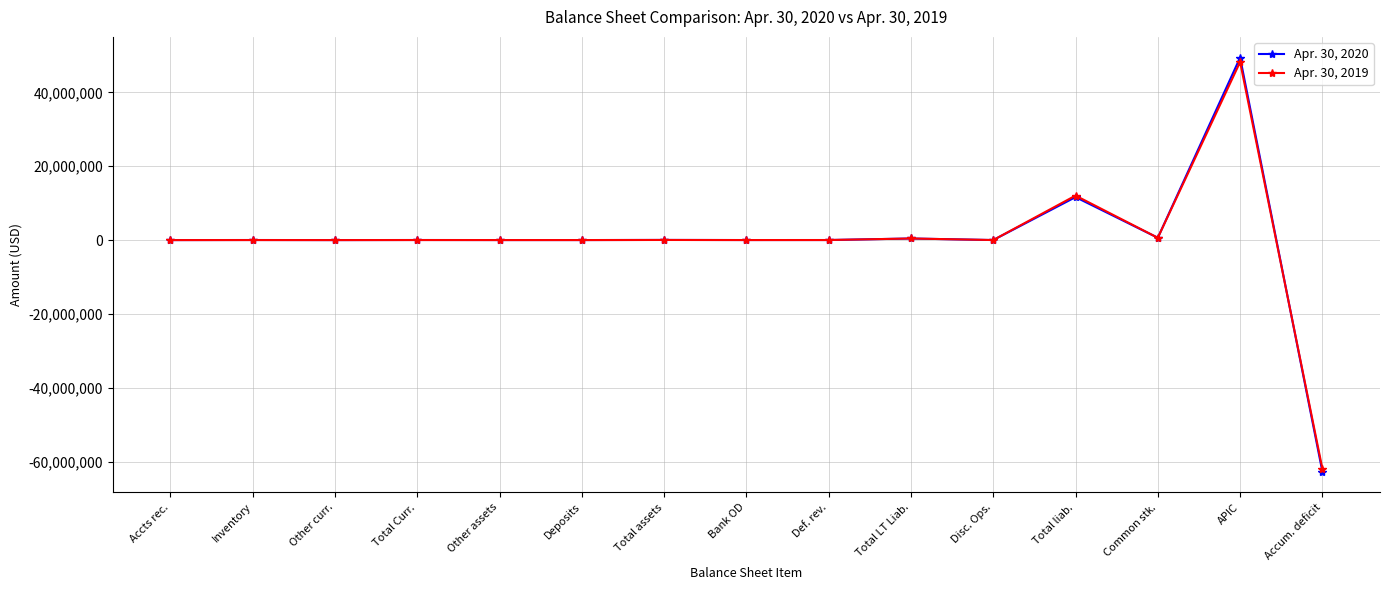

What are all the series names shown in the legend?

Apr. 30, 2020, Apr. 30, 2019